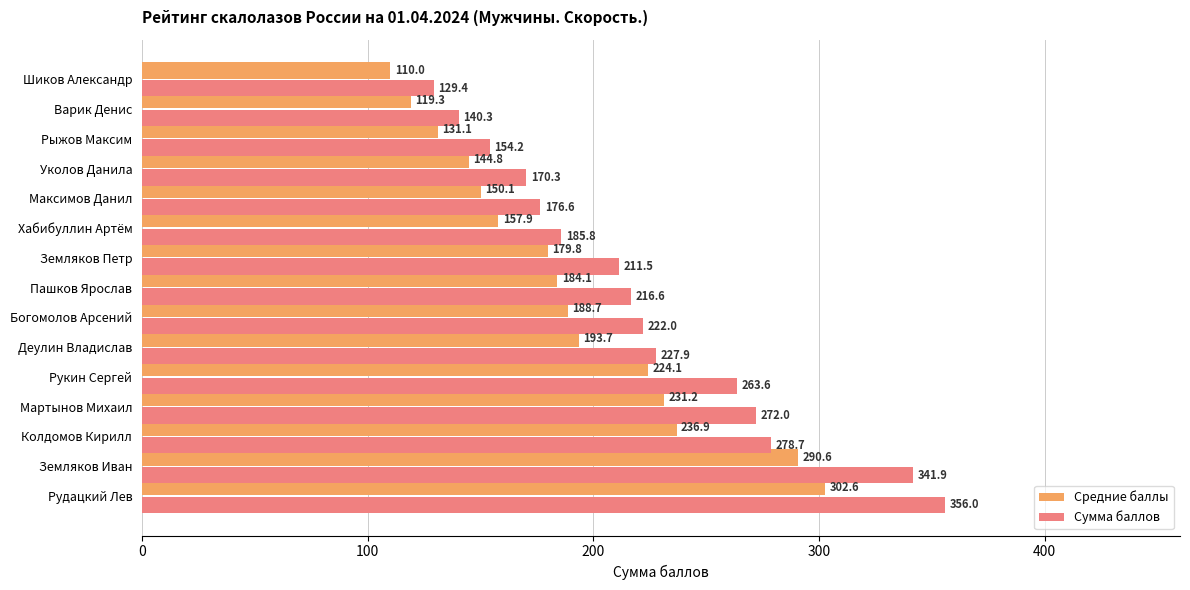

At how many categories does at least one series exceed 248?

5